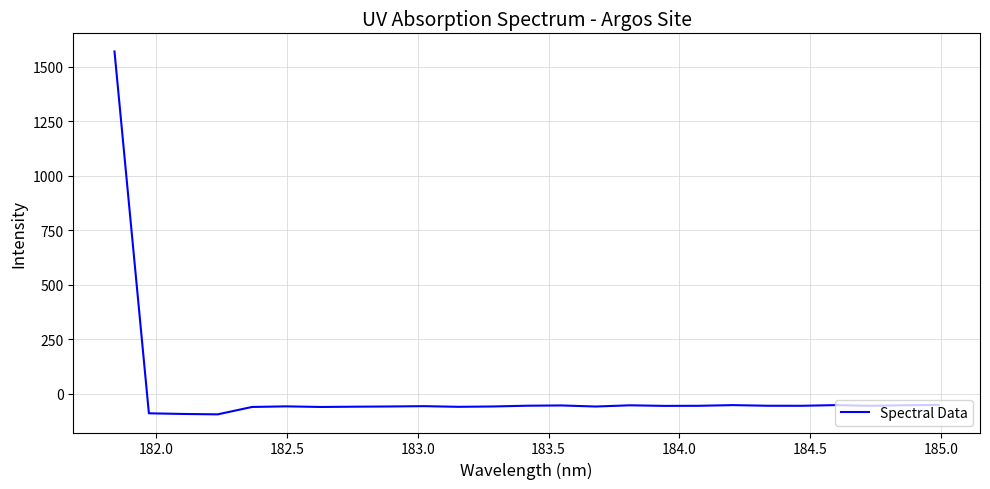

What is the difference between the maximum and minimum values?

1666.9